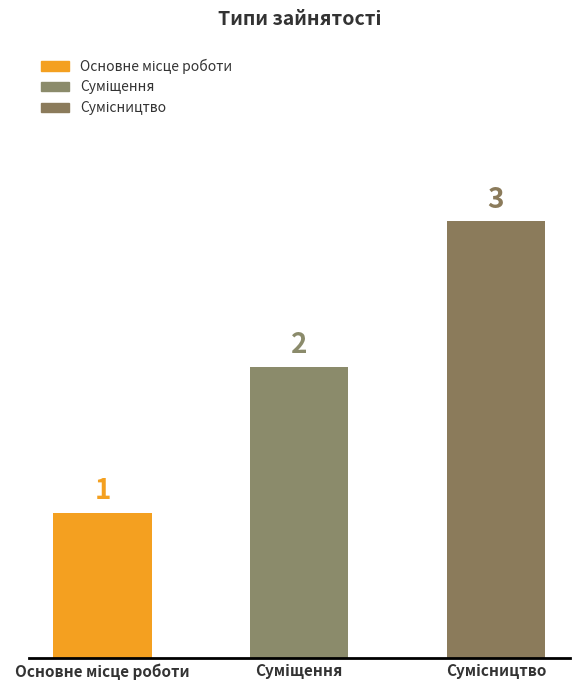

What is the value of the 3rd bar from the left?

3